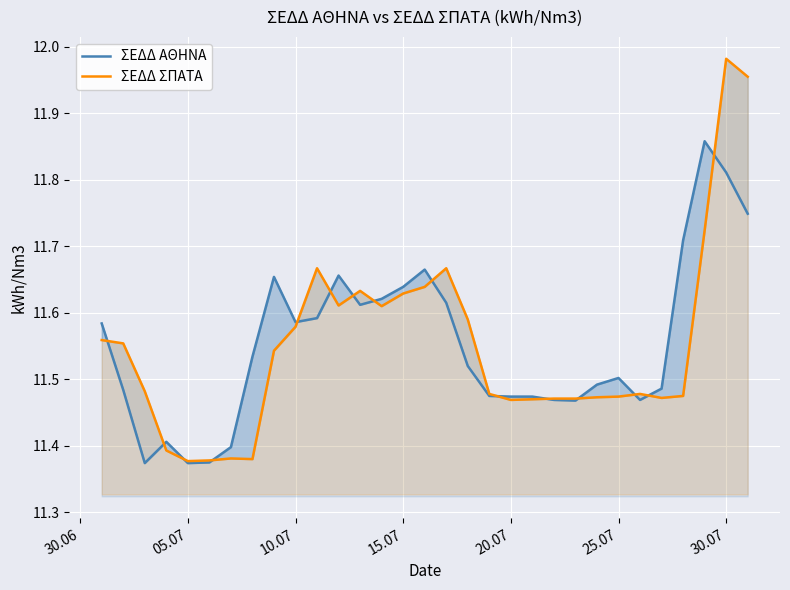

What is the difference between the maximum and second lowest values in the ΣΕΔΔ ΣΠΑΤΑ series?

0.6